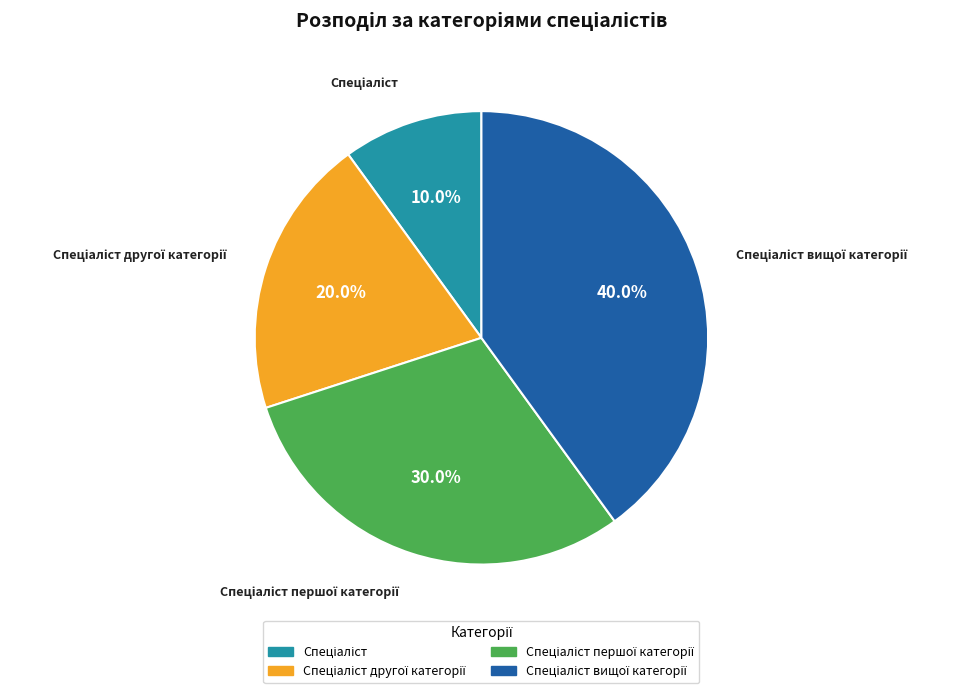

Does any single category account for the majority?

No